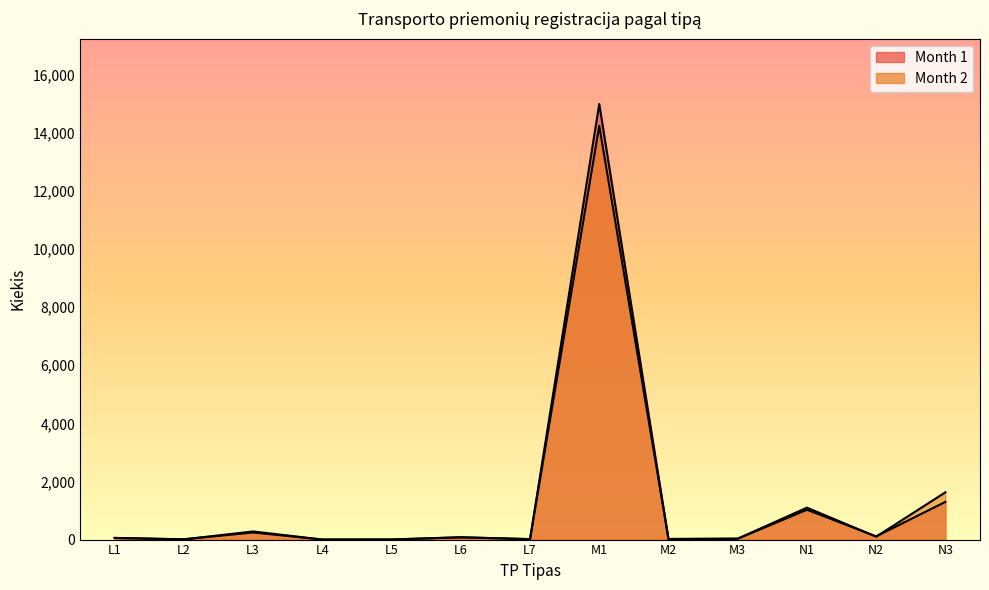

What is the value of the Month 1 point at the 3rd from the left?

245